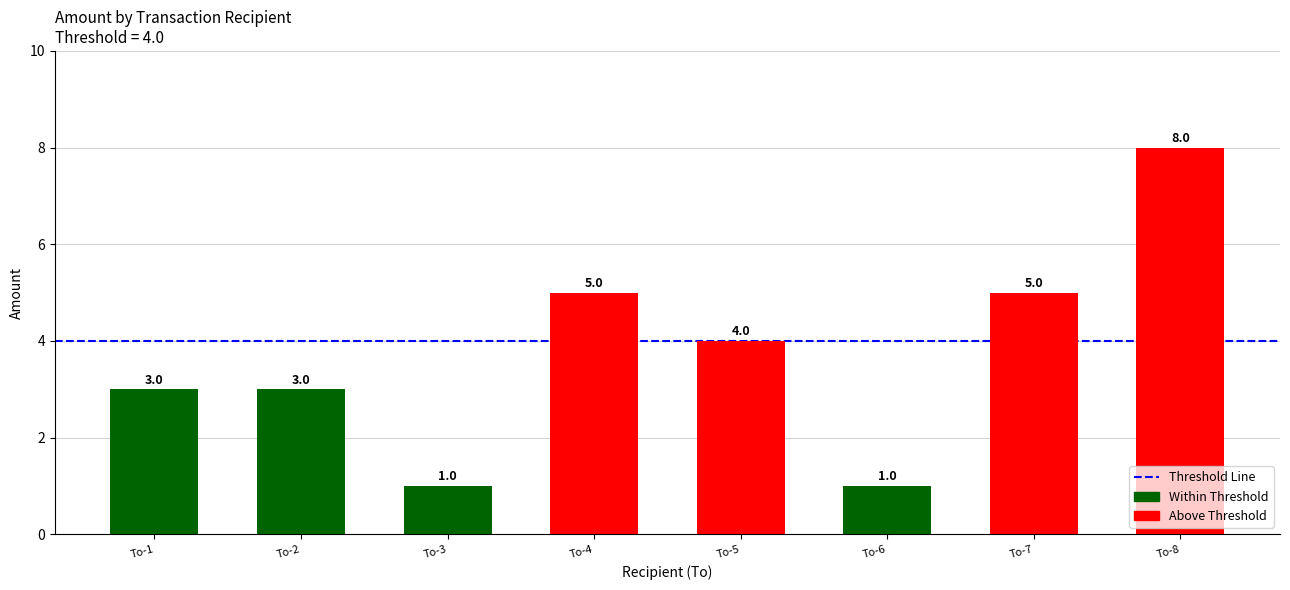

What is the greatest value displayed?

8